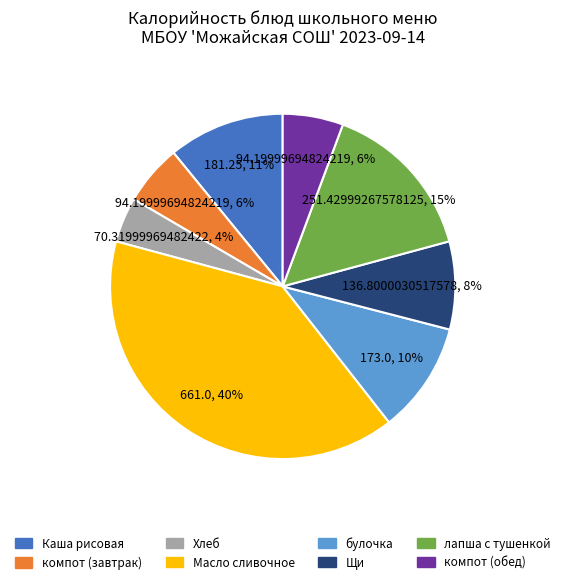

True or false: булочка accounts for 4% of the total.

False